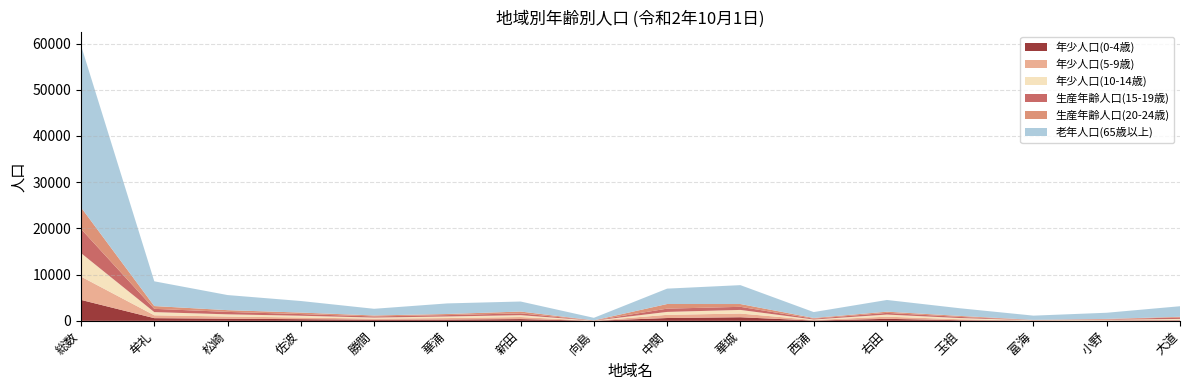

Reading right to left, what are all the values shown in this chart?

年少人口(0-4歳): 89	48	25	138	438	69	779	612	16	381	274	249	363	468	583	4532
年少人口(5-9歳): 140	80	47	212	467	124	803	690	10	447	330	237	361	470	622	5040
年少人口(10-14歳): 190	100	53	254	454	99	784	630	16	401	340	224	383	471	687	5086
生産年齢人口(15-19歳): 324	108	49	244	368	171	669	708	38	391	300	248	361	530	707	5216
生産年齢人口(20-24歳): 137	84	40	216	259	159	606	1006	27	392	239	206	323	373	604	4671
老年人口(65歳以上): 2283	1334	914	1653	2532	1276	4085	3327	548	2172	2292	1445	2503	3270	5352	35036